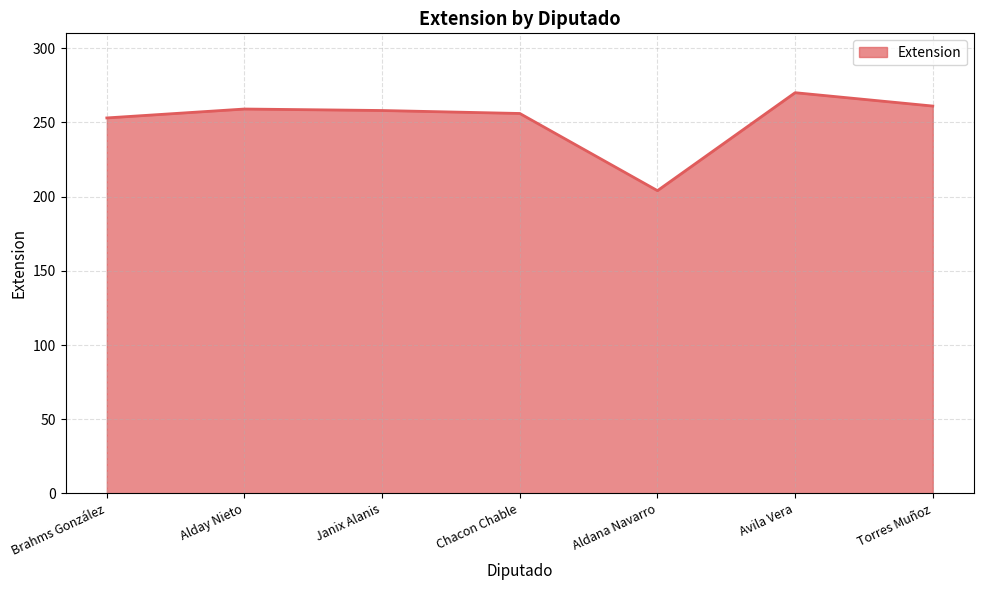

What is the change in value from Brahms González to Avila Vera?

+17